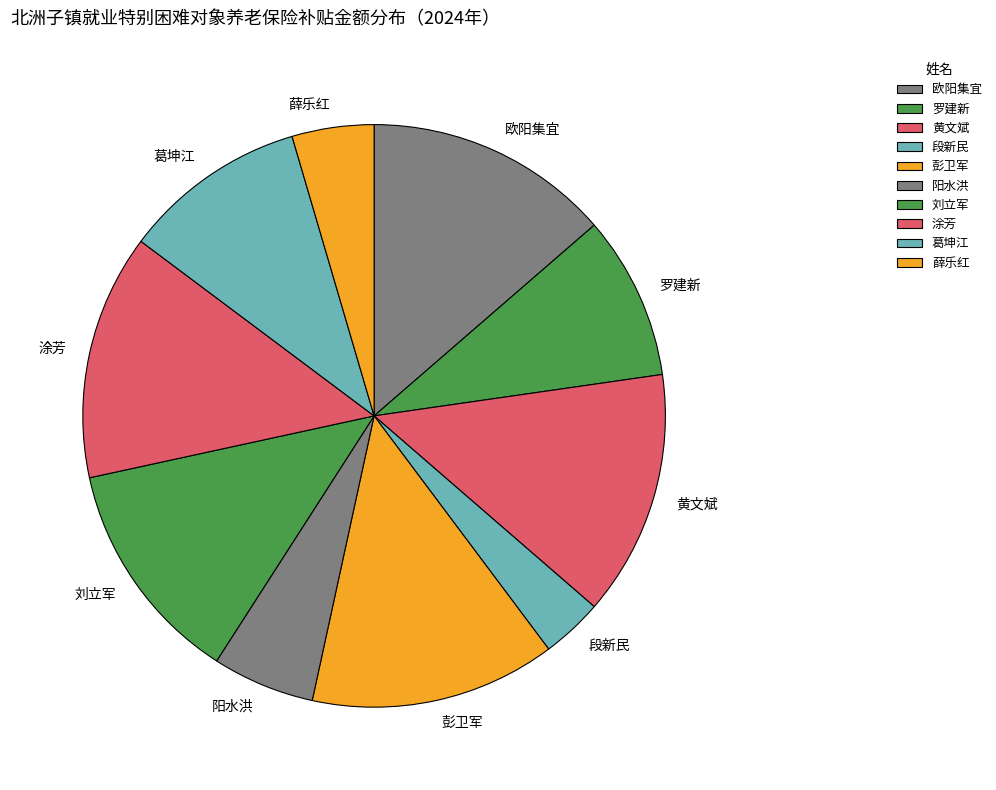

The 薛乐红 slice represents 5% of the pie. True or false?

True